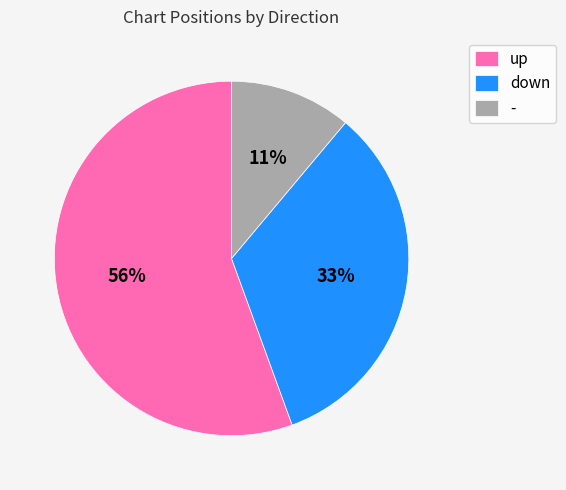

To the nearest percent, what percentage of the pie is up?

56%